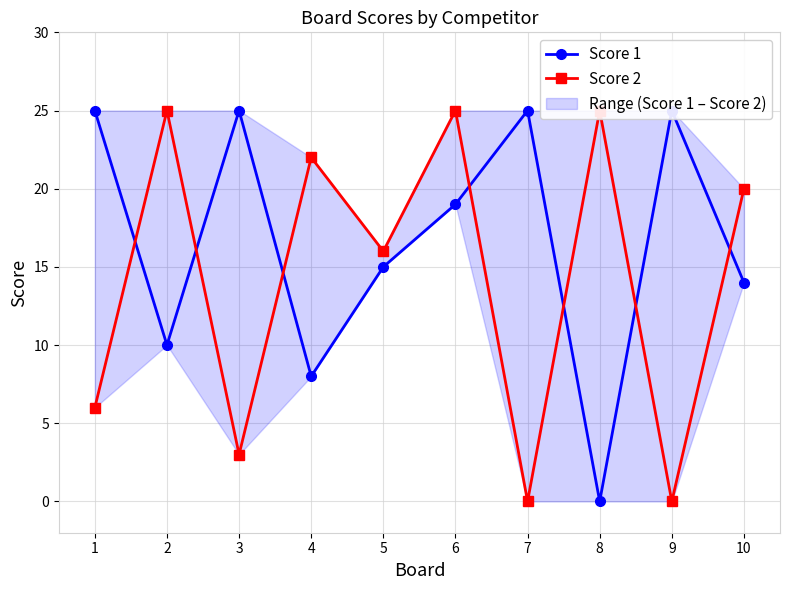

Does the chart display data point markers on the line(s)?

Yes